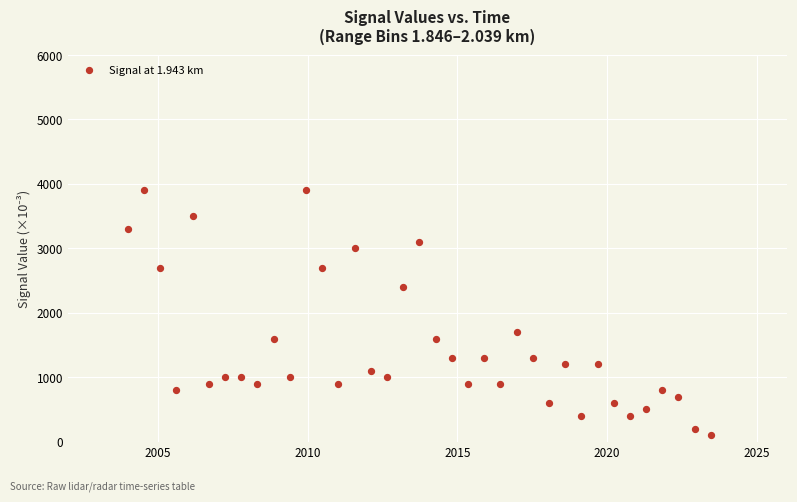

What Y value in the scatter plot is closest to 2000?

1700